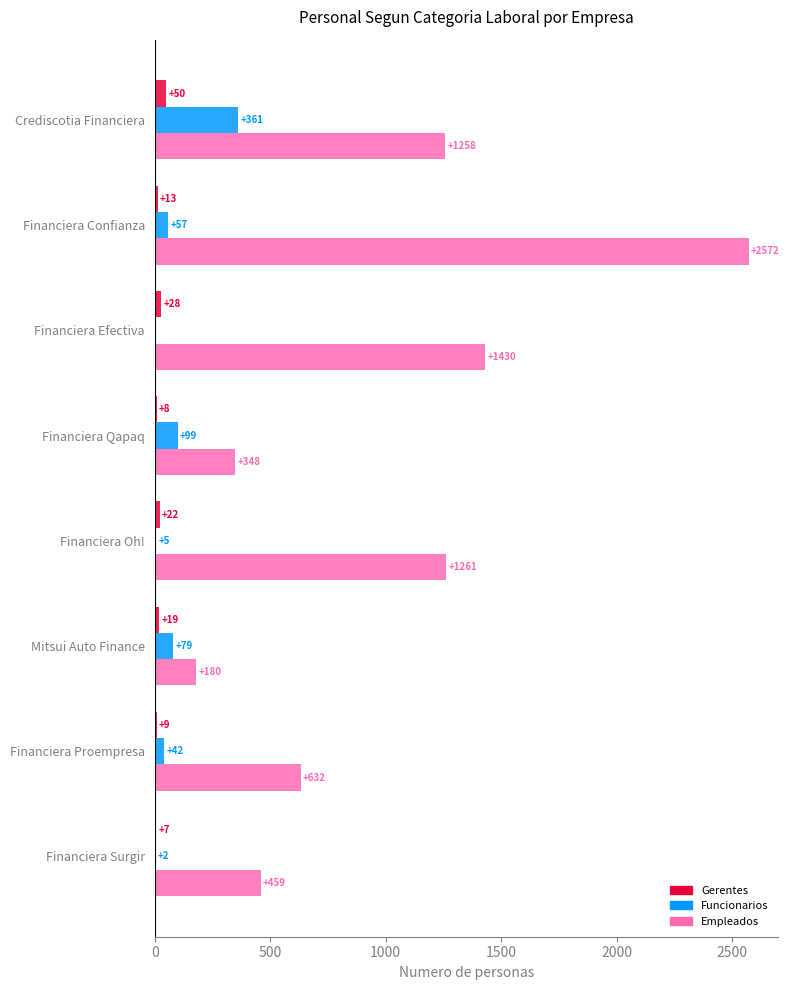

Between Crediscotia Financiera and Mitsui Auto Finance, which series saw the biggest shift?

Empleados